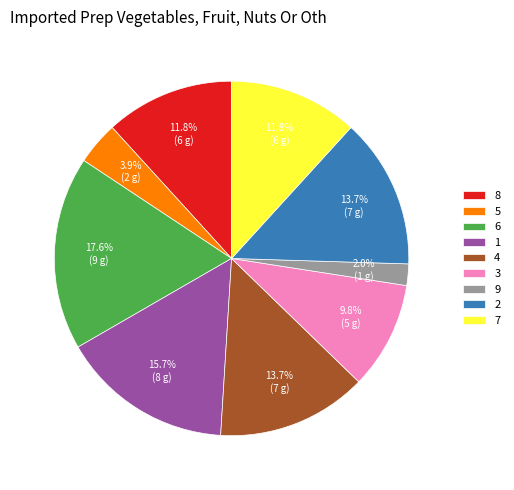

Is it true that 6 is 9% of the pie?

False